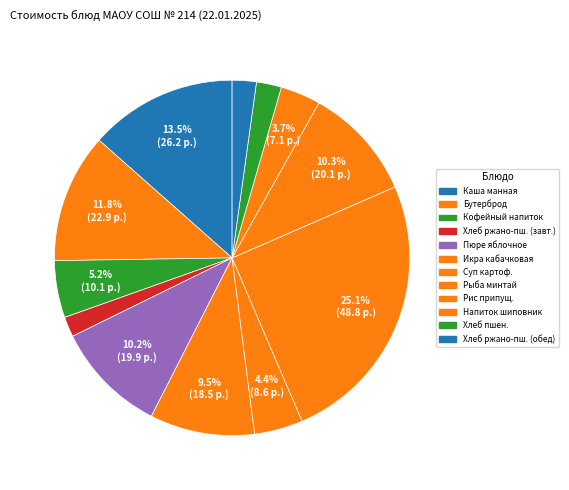

How many slices are in this pie chart?

12